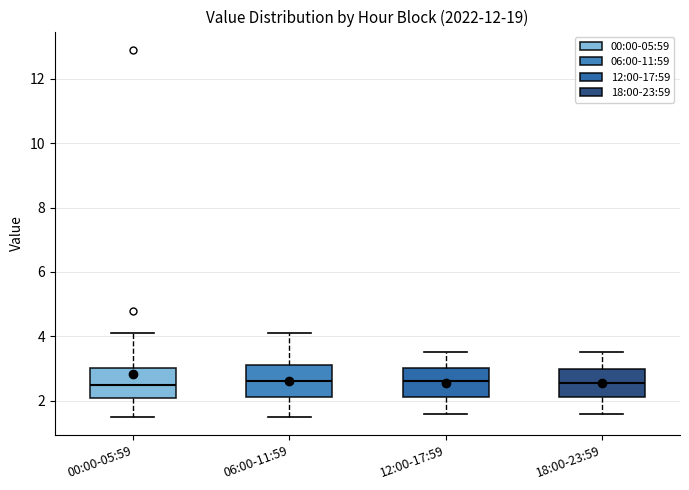

Reading left to right, transcribe this box plot: for each box, give where its median line is, the range the box spans, and where its two whiskers end, as read against the y-axis. The values are not printed on the chart, so give them approximately, as read against the axis.

00:00-05:59: median 2.6, box 2.0 to 3.0, whiskers 1.6 to 4.2
06:00-11:59: median 2.6, box 2.2 to 3.2, whiskers 1.6 to 4.2
12:00-17:59: median 2.6, box 2.2 to 3.0, whiskers 1.6 to 3.6
18:00-23:59: median 2.6, box 2.2 to 3.0, whiskers 1.6 to 3.6